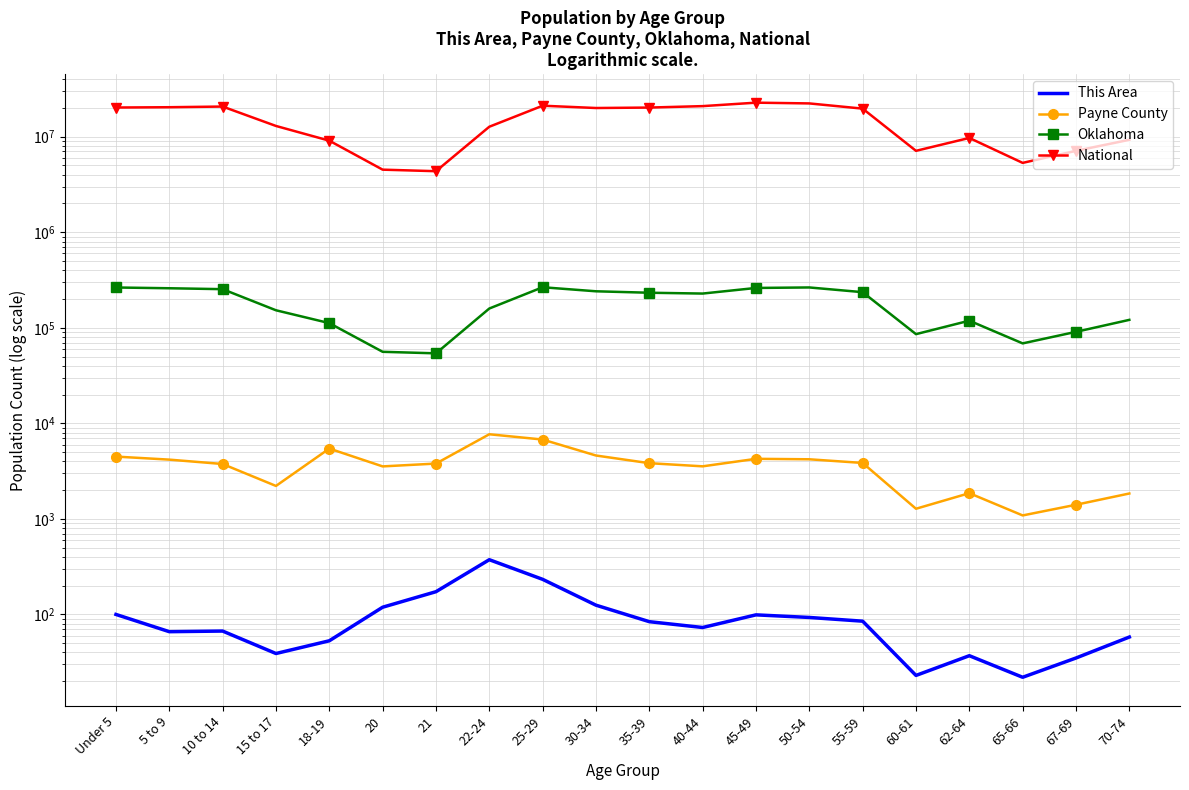

The Payne County series shows 1844 at 70-74. True or false?

True